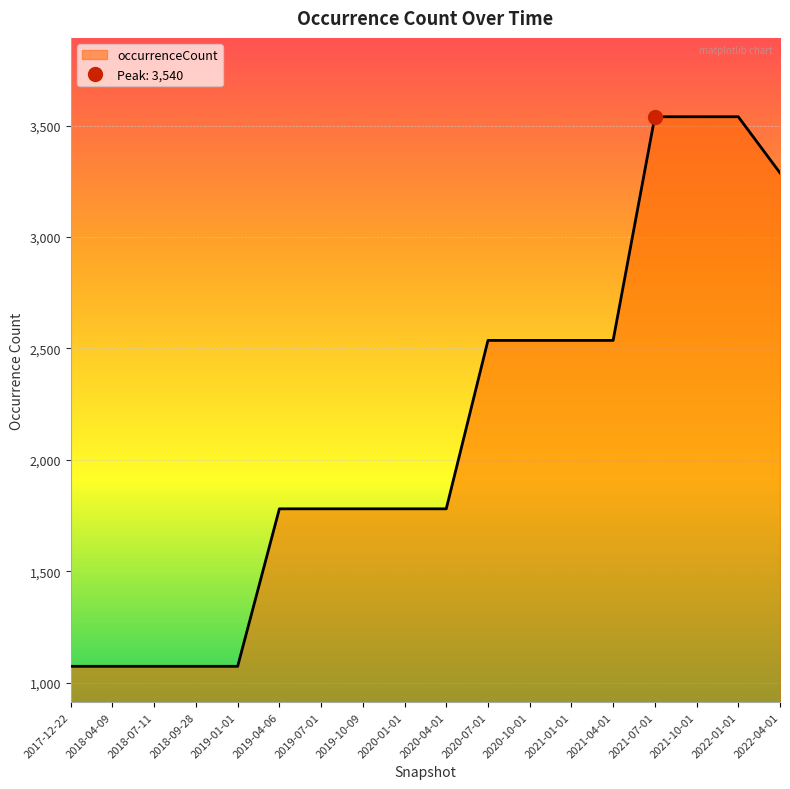

What is the change in value from 2019-01-01 to 2019-10-09?

+707